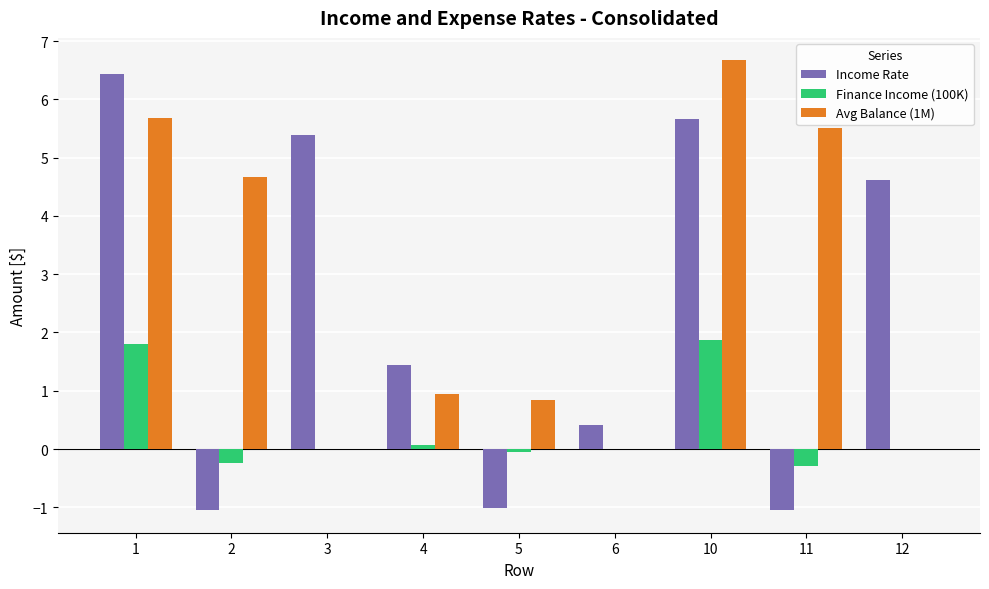

What is the highest value of the Avg Balance (1M) series?

6.7